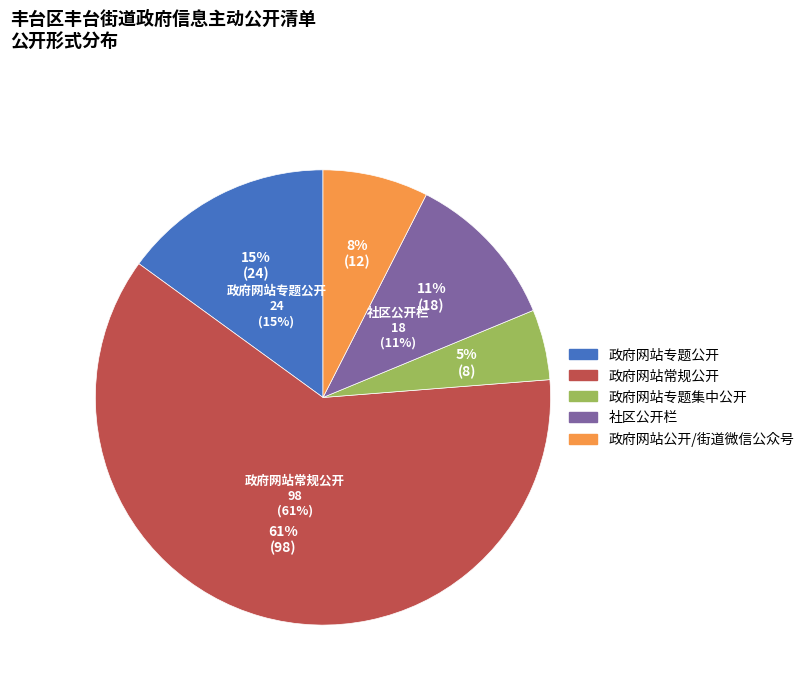

To the nearest percent, what portion does 社区公开栏 represent?

11%